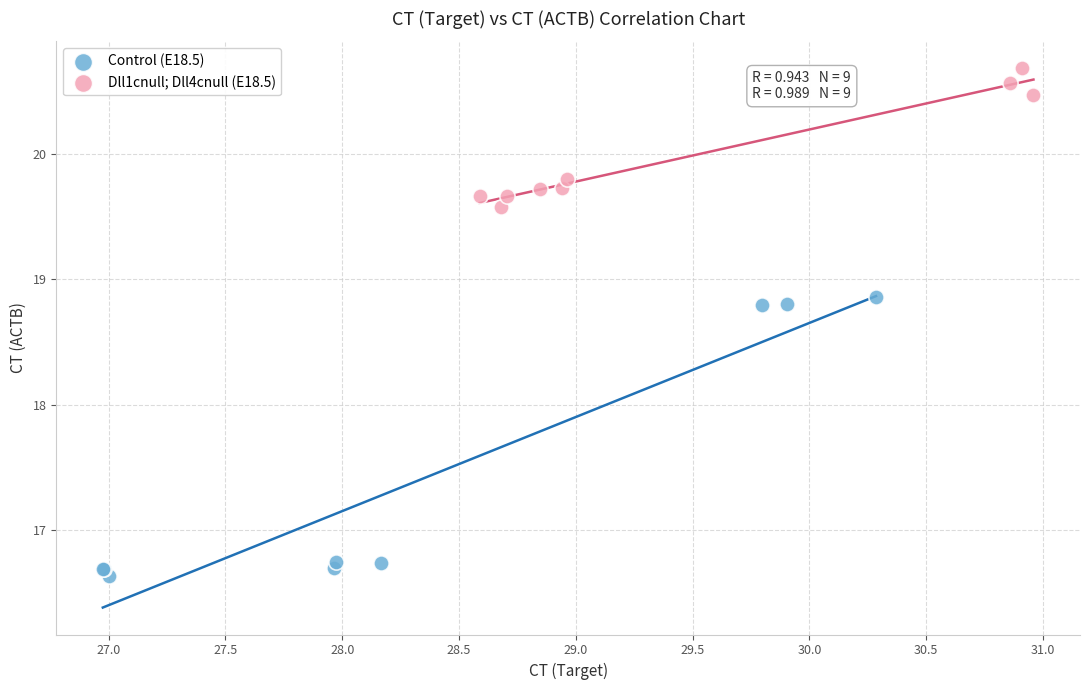

Which series contains the highest Y value?

Dll1cnull; Dll4cnull (E18.5)